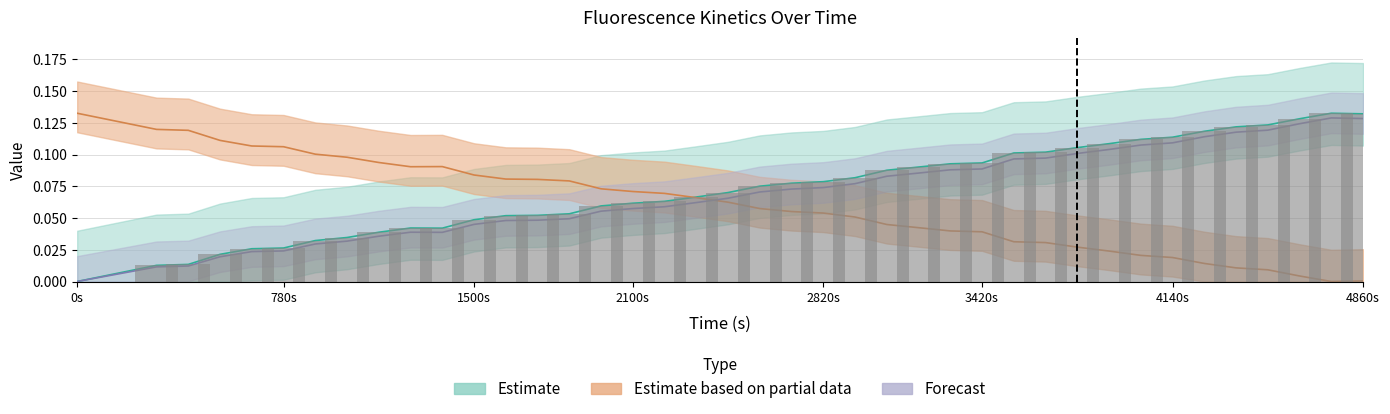

What is the greatest value displayed?

0.1